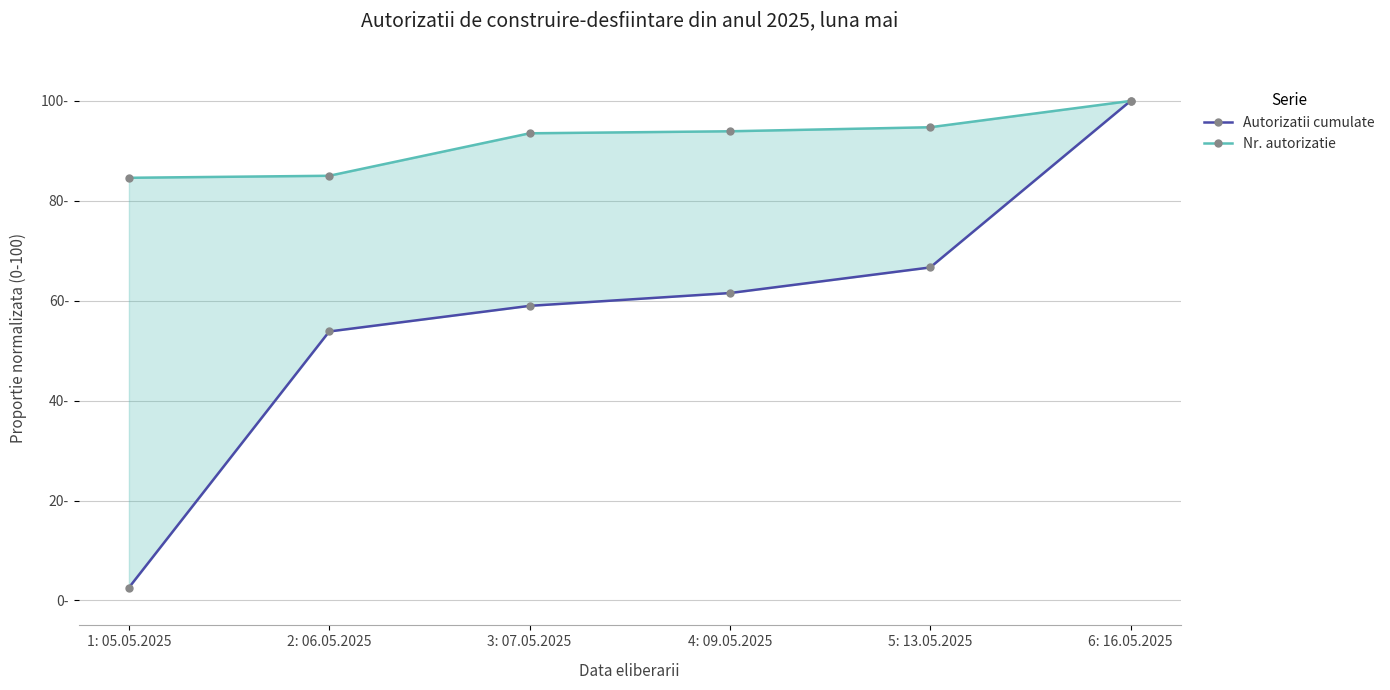

Reading left to right, what are all the values shown in this chart?

Autorizatii cumulate: 1: 05.05.2025=2.6	2: 06.05.2025=53.8	3: 07.05.2025=59.0	4: 09.05.2025=61.5	5: 13.05.2025=66.7	6: 16.05.2025=100.0
Nr. autorizatie: 1: 05.05.2025=84.6	2: 06.05.2025=85.0	3: 07.05.2025=93.5	4: 09.05.2025=93.9	5: 13.05.2025=94.7	6: 16.05.2025=100.0